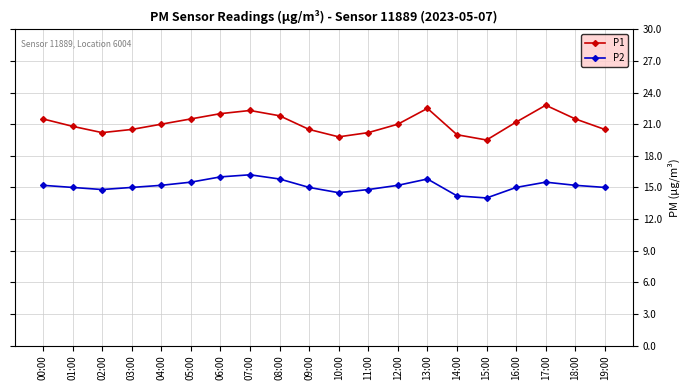

What is the sum of all P2 values?

302.9